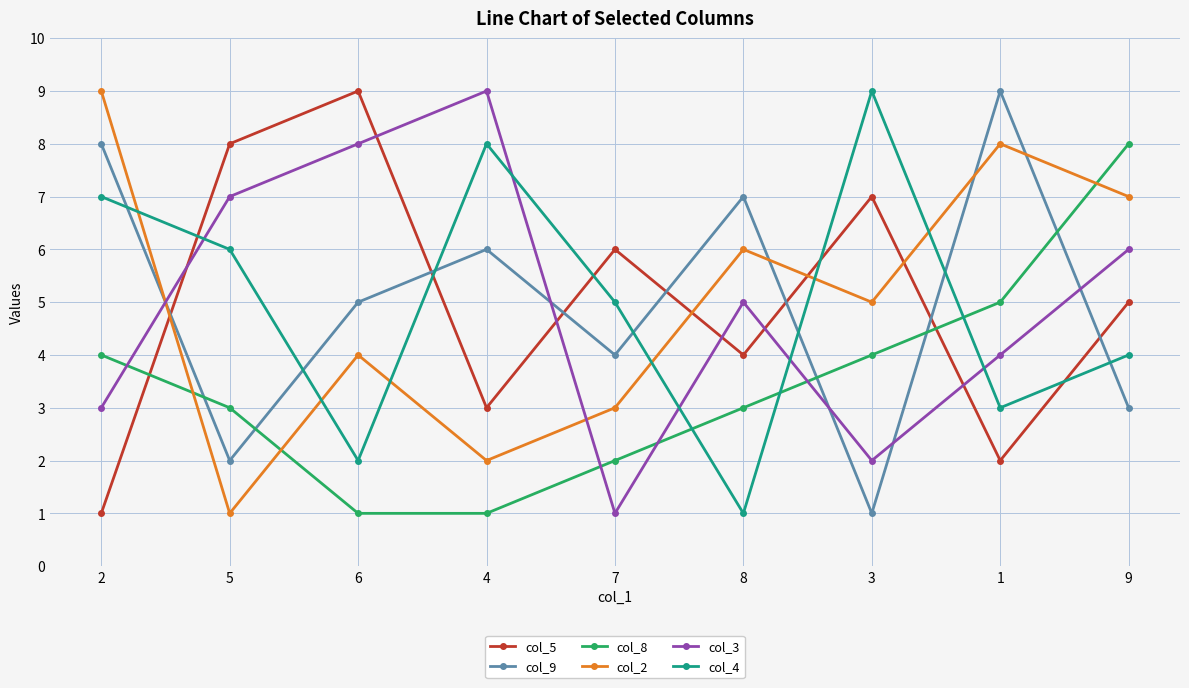

How many lines are shown in the chart?

6